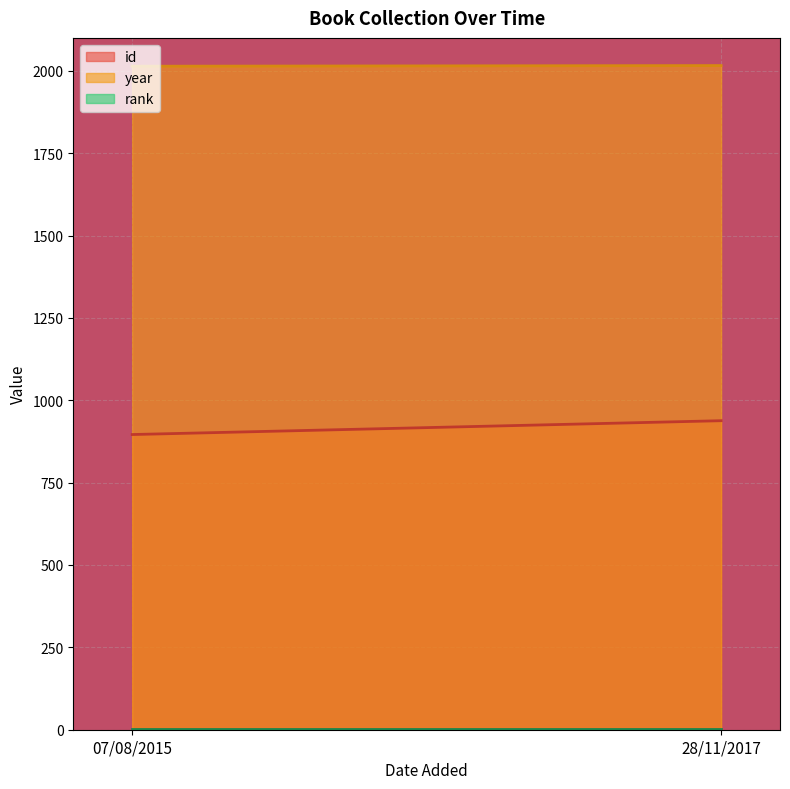

The value of year at 07/08/2015 is 3365. True or false?

False